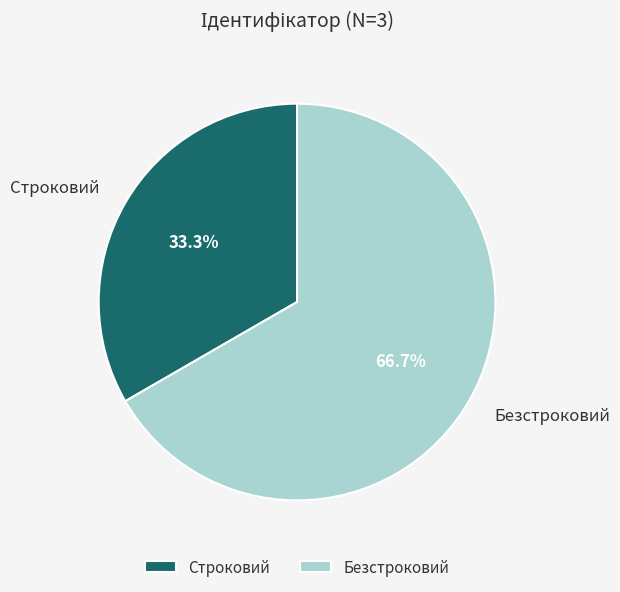

Is it true that Строковий is 27% of the pie?

False